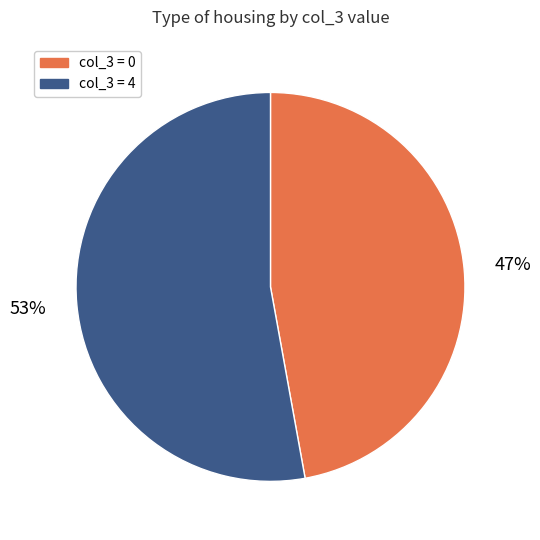

Count the number of slices in the pie.

2